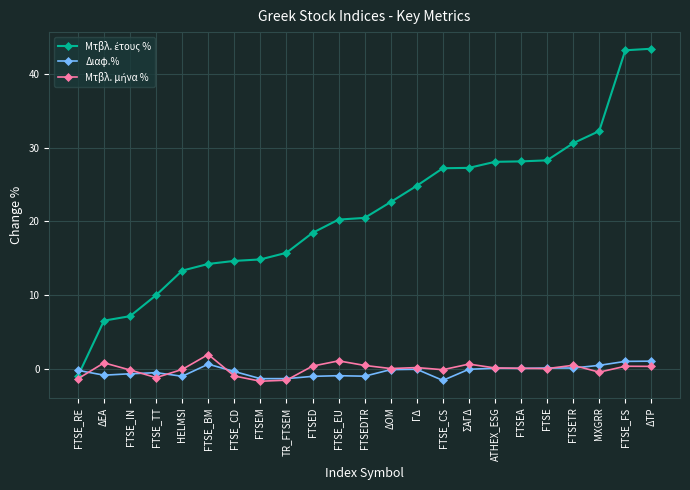

Is this an area chart (filled region under the line)?

No